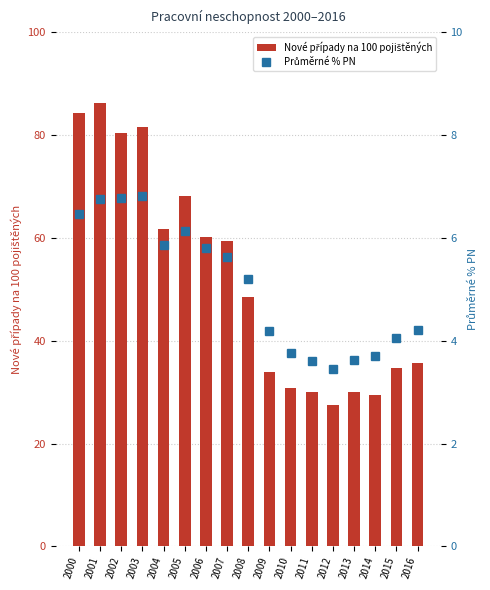

Which category has the highest value in the Nové případy na 100 pojištěných series?

2001